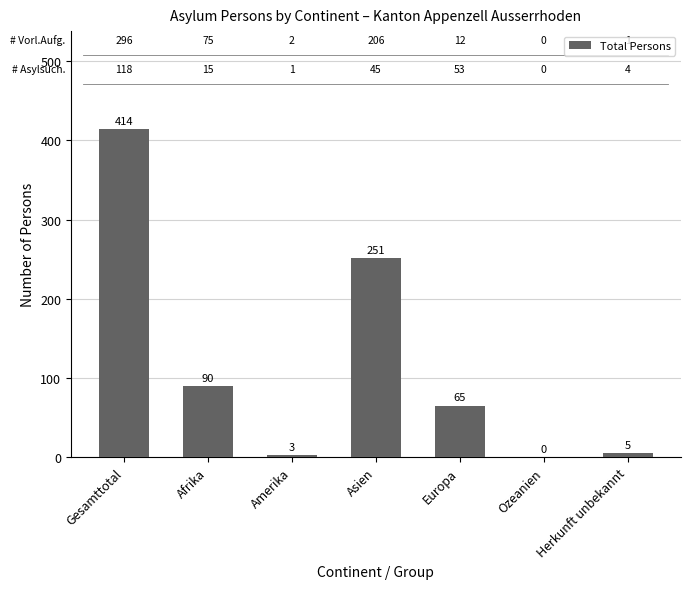

Are the bars horizontal?

No